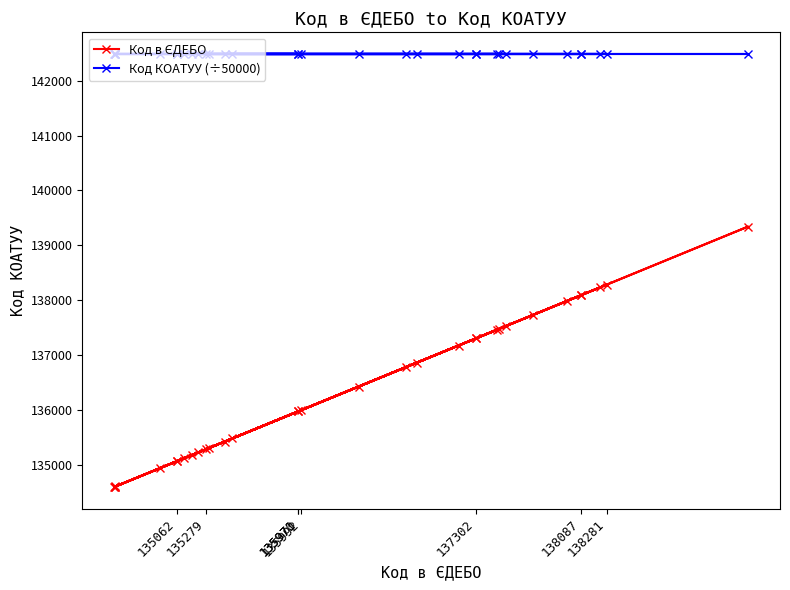

At how many categories does at least one series exceed 141442?

33